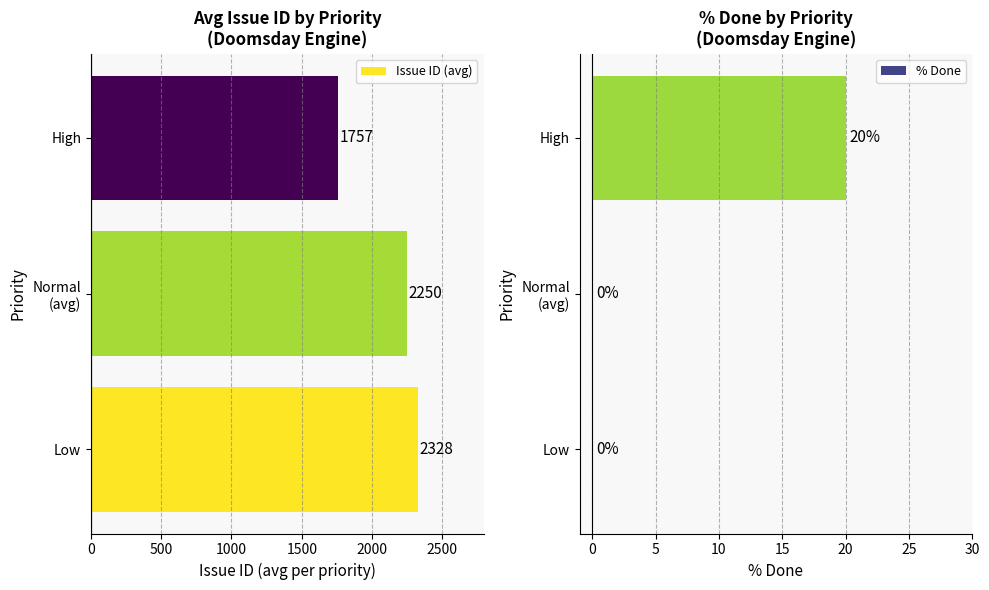

Which series has the widest spread of values?

Issue ID (avg)